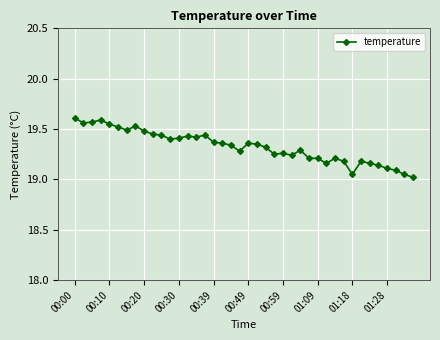

What is the sum of all values?

773.1